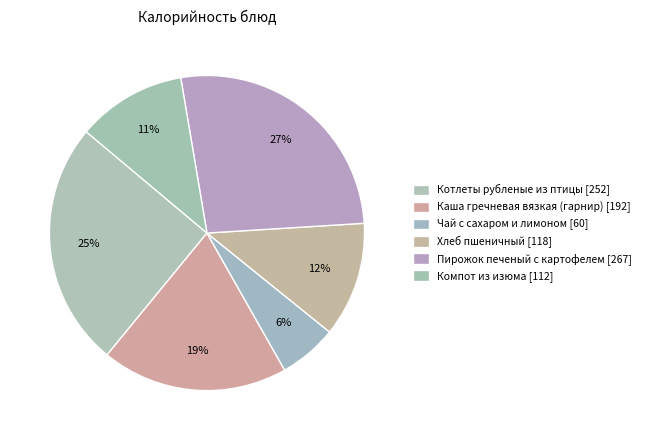

Combined, do Хлеб пшеничный and Чай с сахаром и лимоном account for over 50%?

No